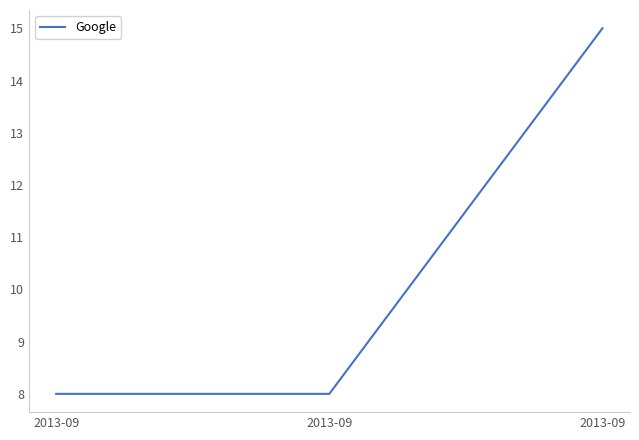

What is the average value?

10